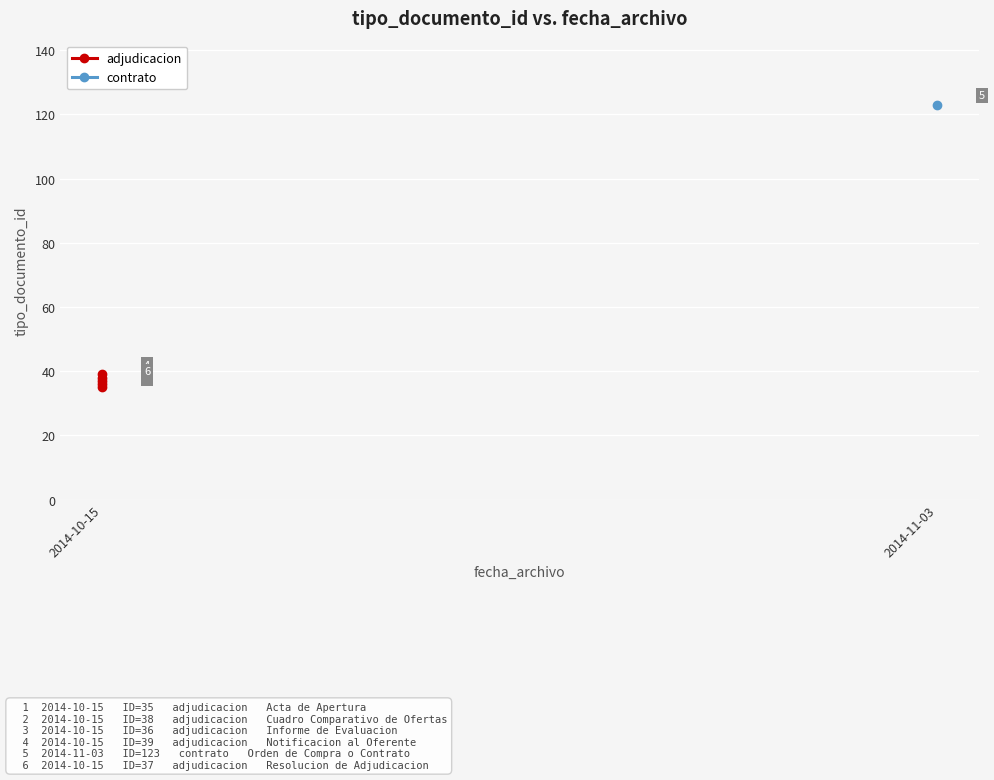

True or false: the data has more than 1 interior local peaks.

False